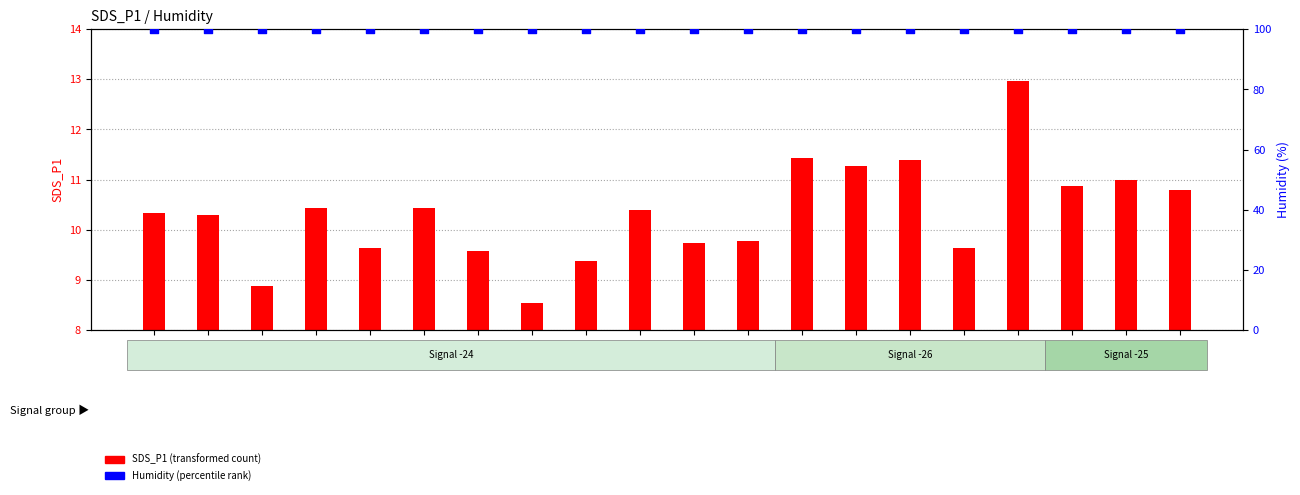

Which series contains the highest Y value?

Humidity